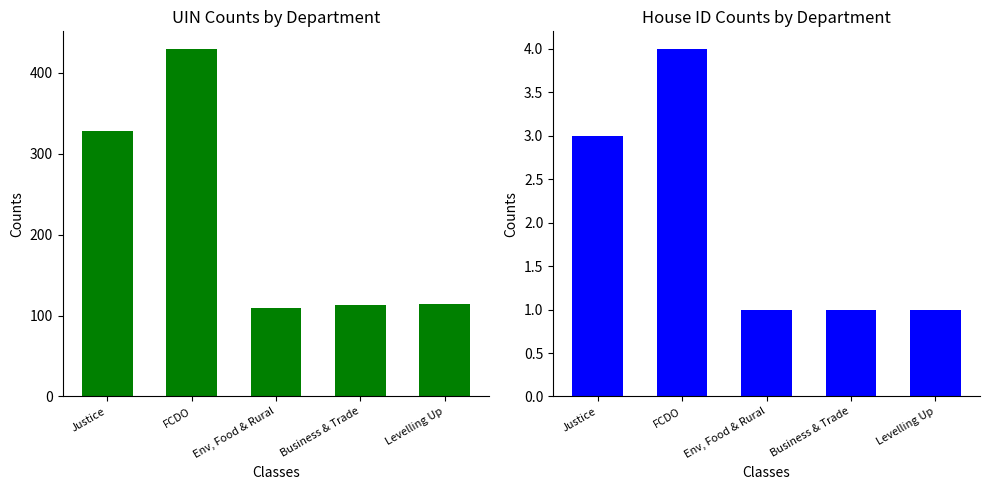

What is the sum of the house id values at Business & Trade and Env, Food & Rural?

2